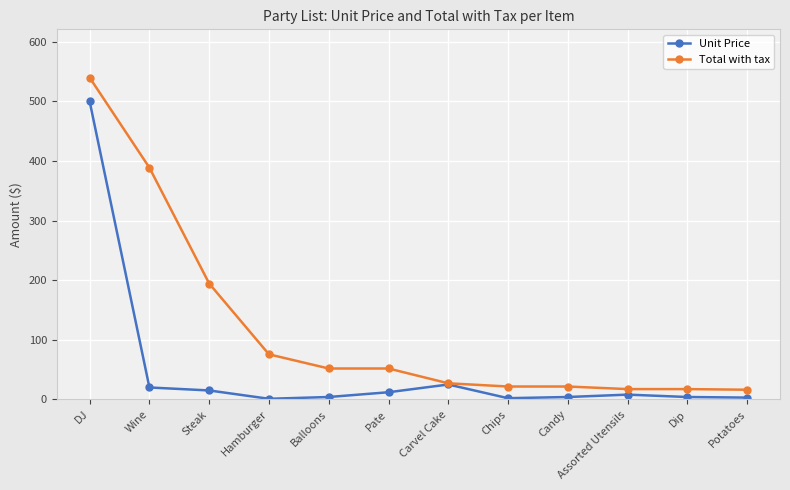

What is the greatest value displayed?

540.0